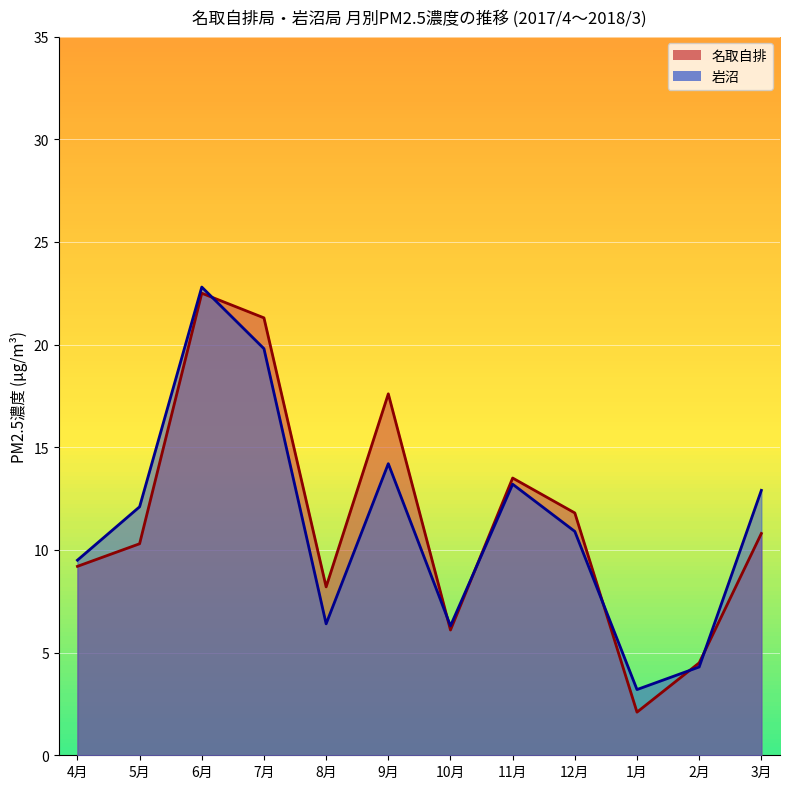

Which series changed the most between 9月 and 1月?

名取自排